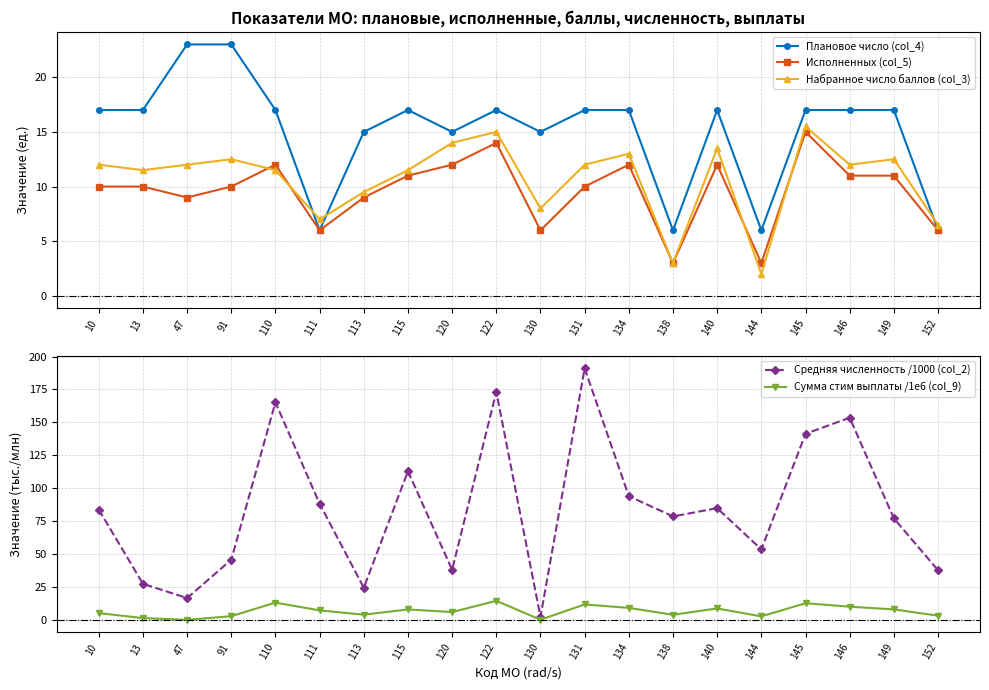

At which label is Средняя численность /1000 (col_2) closest to 96?

134